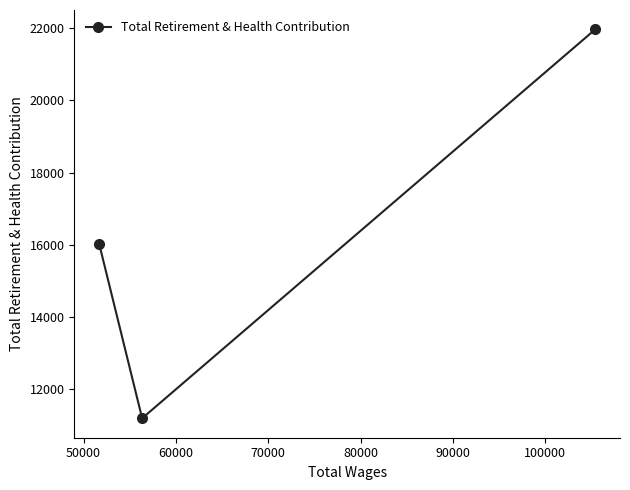

What is the value of the 3rd point from the left?

21970